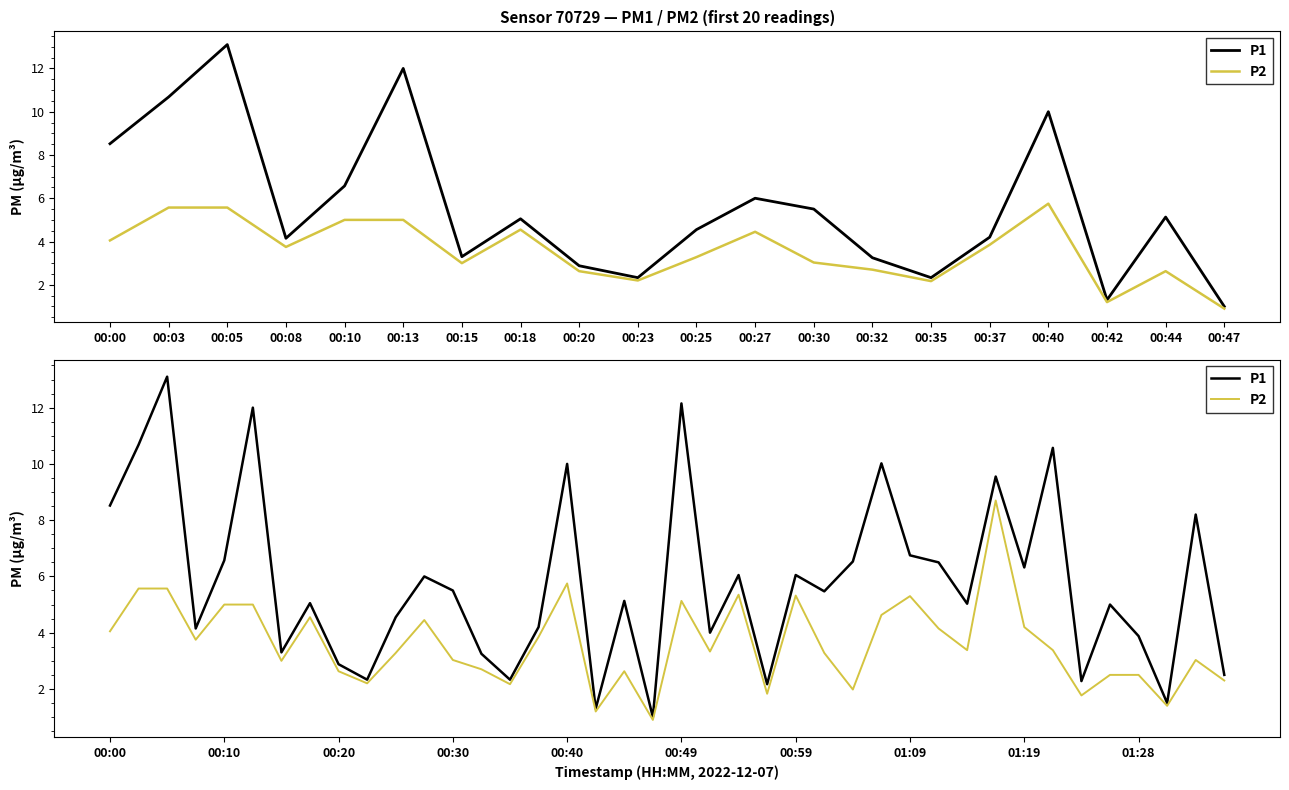

Does the chart display data point markers on the line(s)?

No